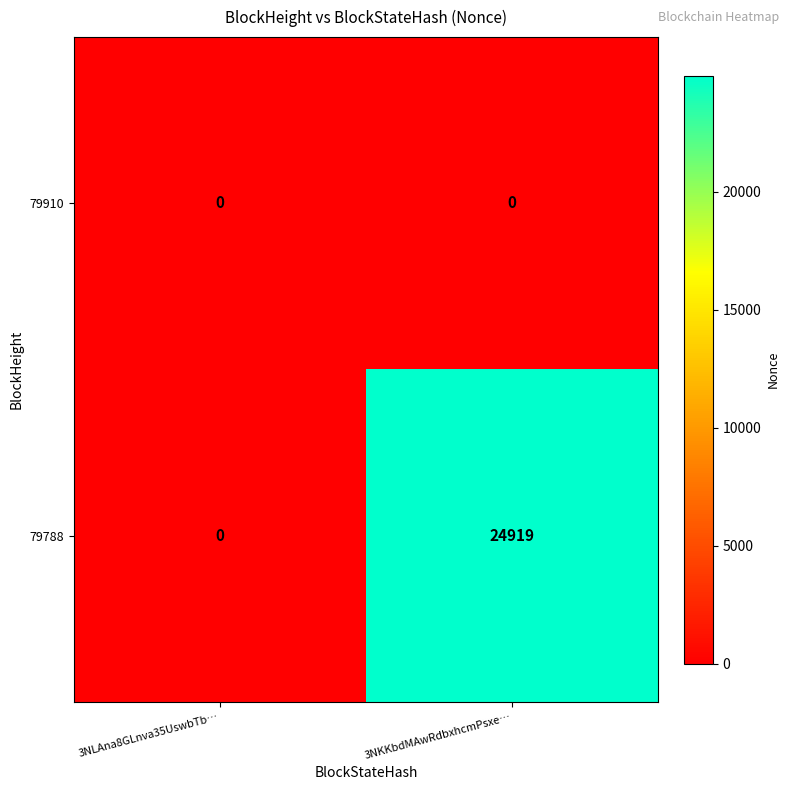

How many data points in 79788 are less than 24919?

1